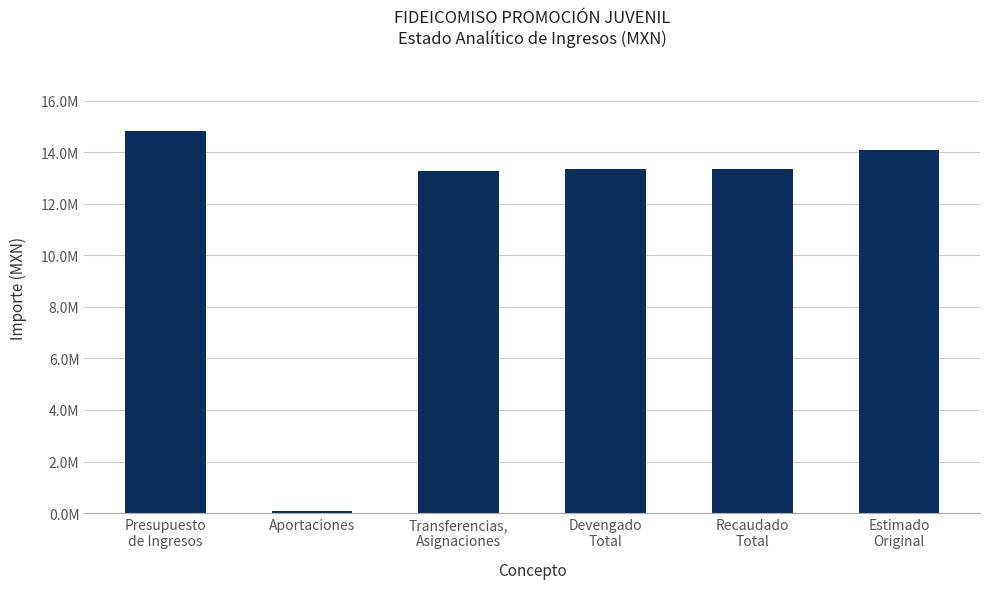

Are the bars horizontal?

No